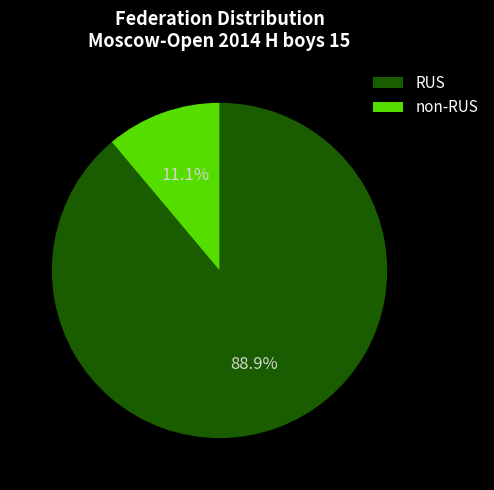

Do non-RUS and RUS together represent more than half of the pie?

Yes